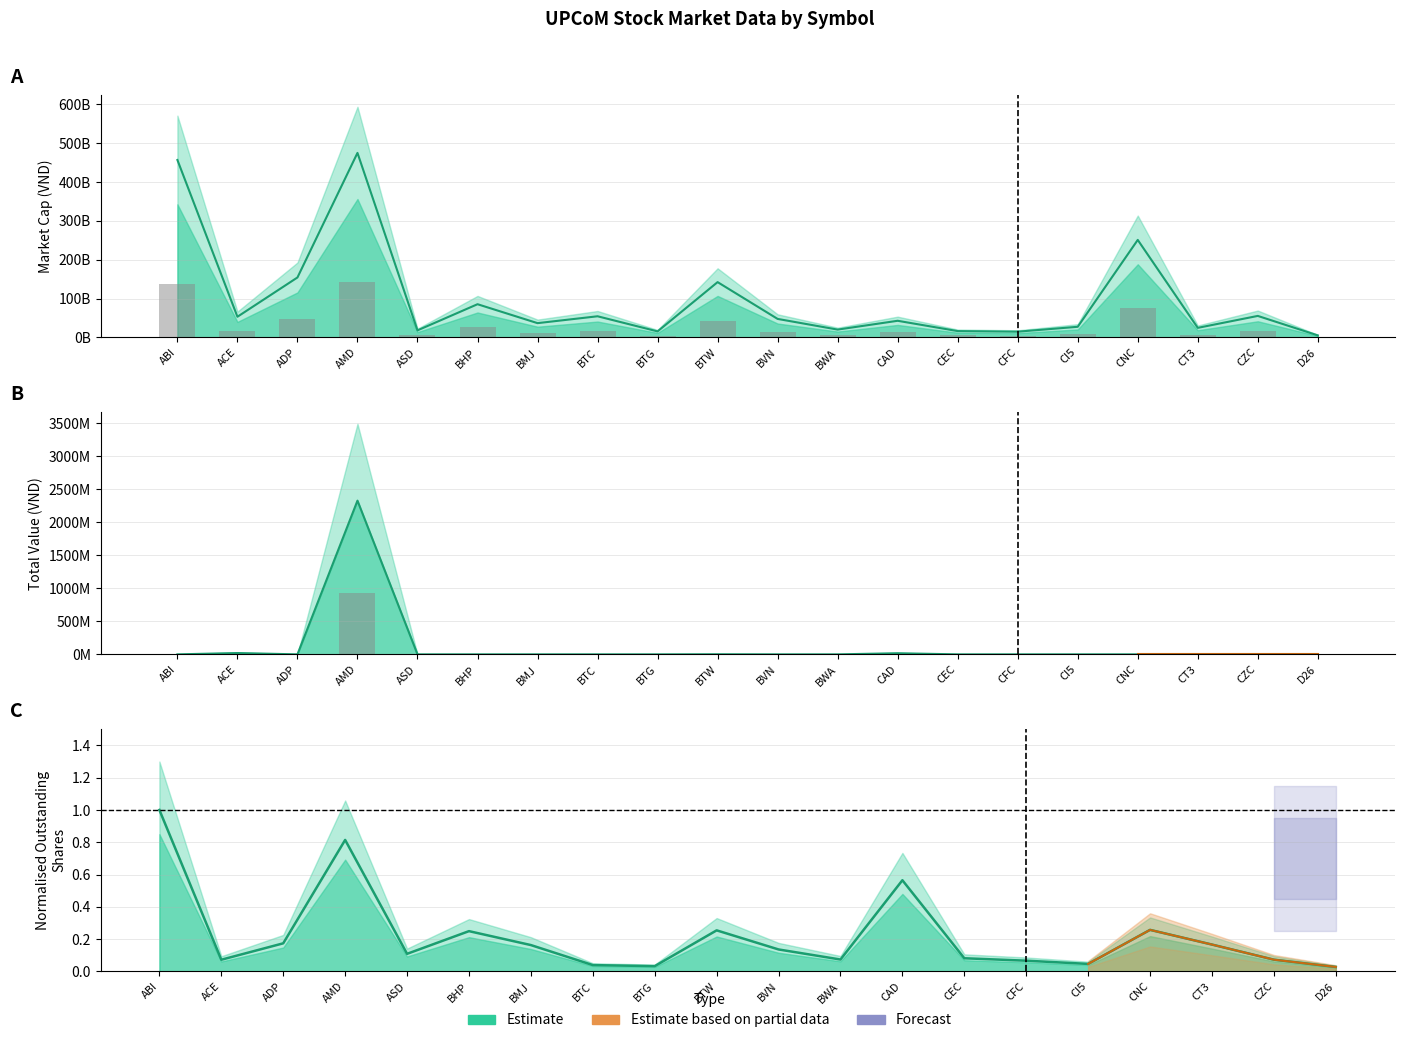

At which category does the chart reach its minimum across all series?

ABI